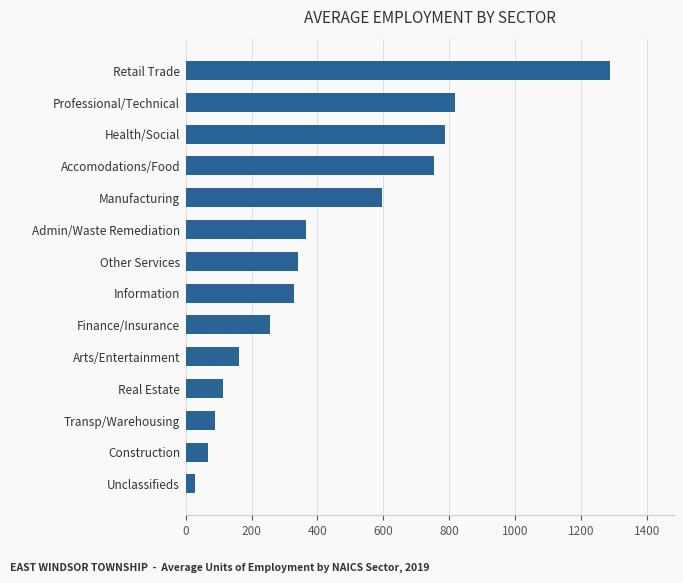

The value at Admin/Waste Remediation is 365.4. True or false?

True